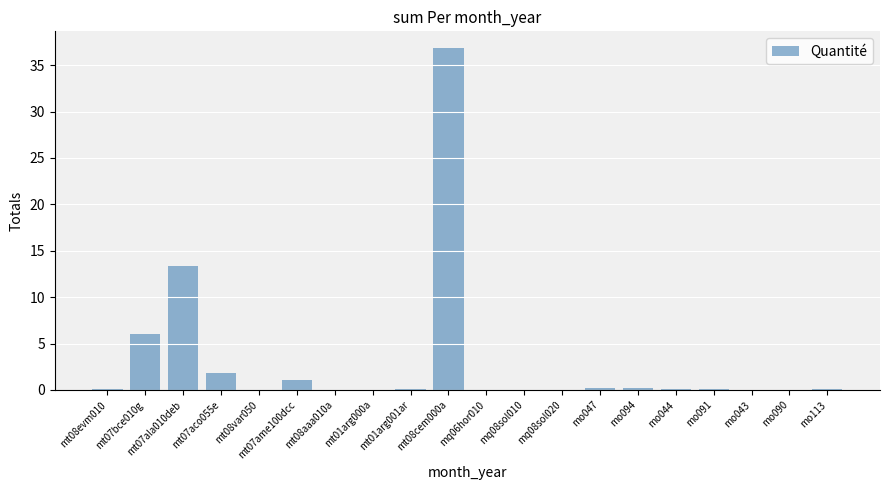

Are the bars grouped side by side (vs. stacked)?

No